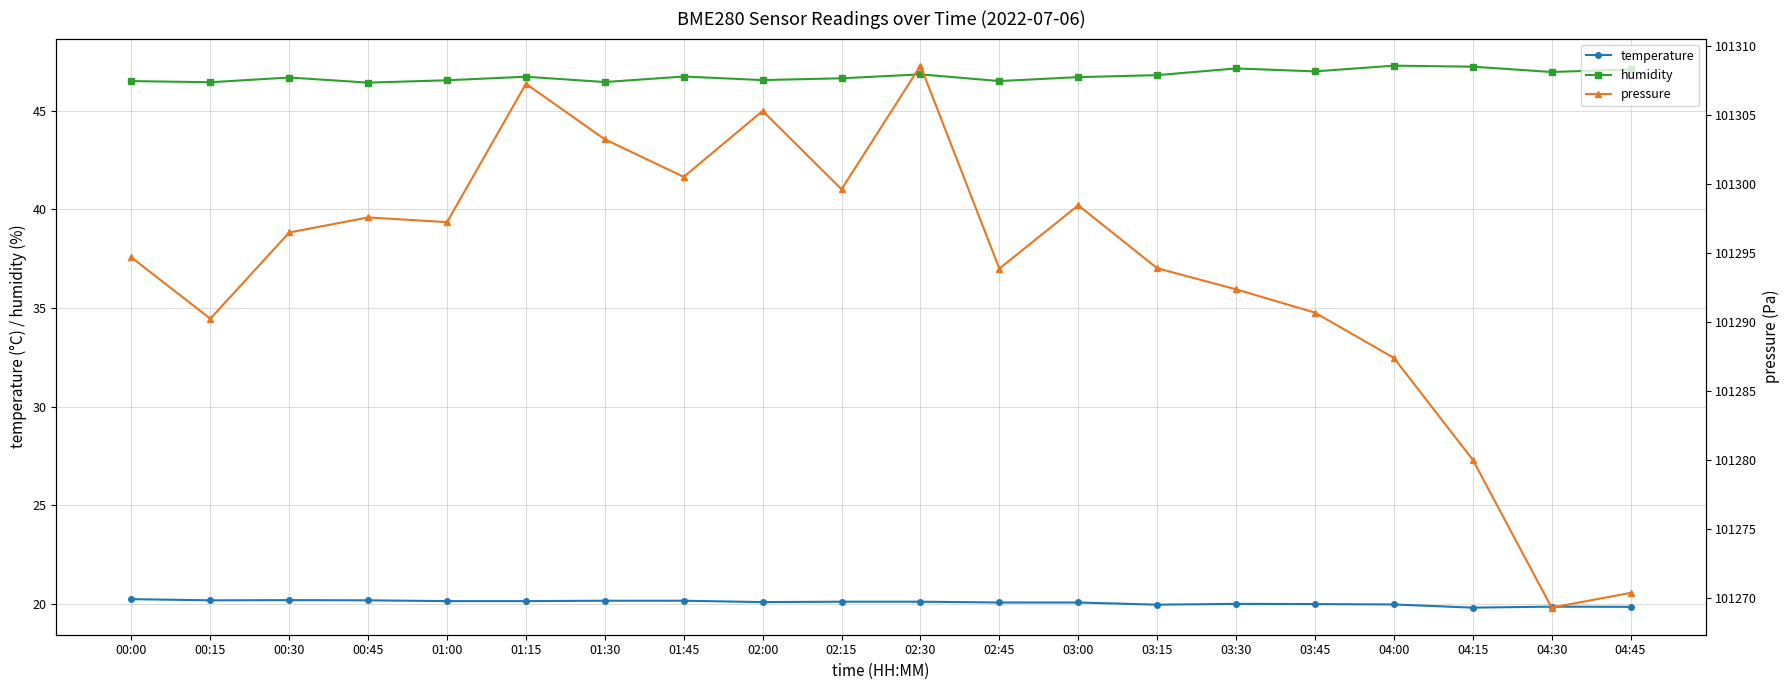

What is the maximum value shown in the chart?

101308.6